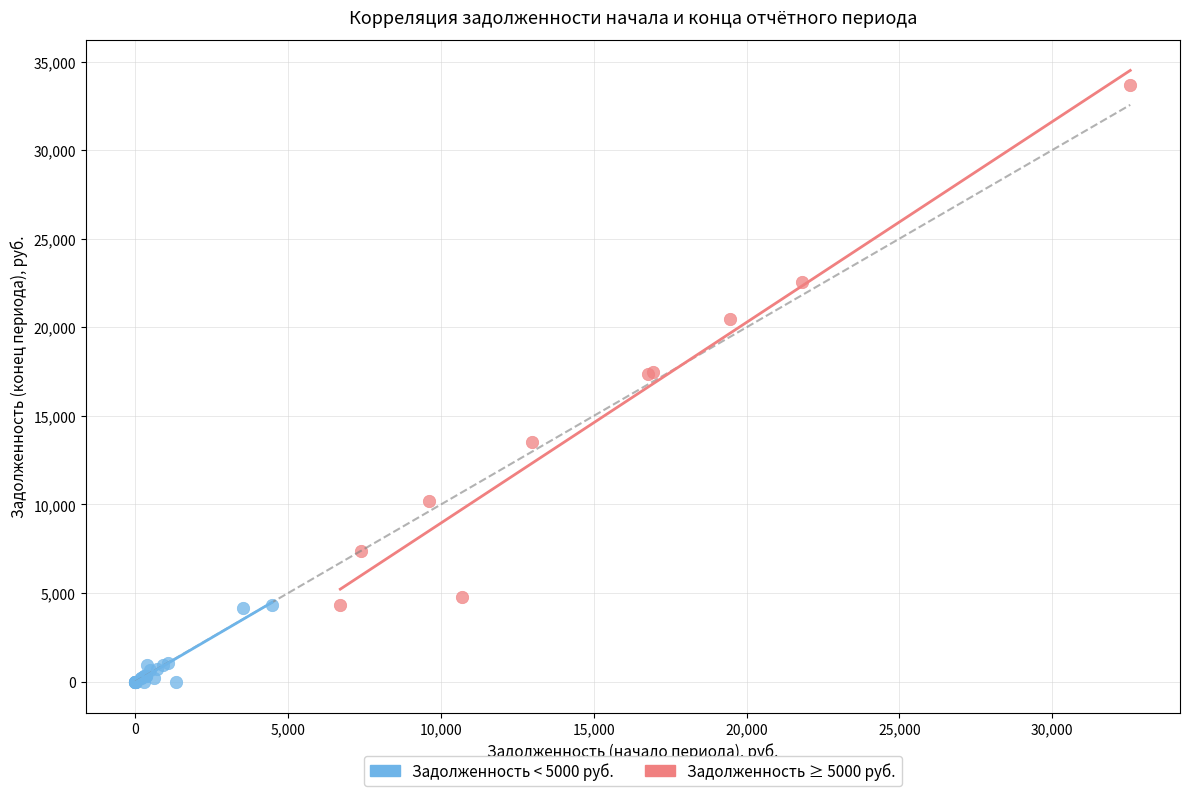

What are all the series names shown in the legend?

Задолженность < 5000 руб., Задолженность ≥ 5000 руб.